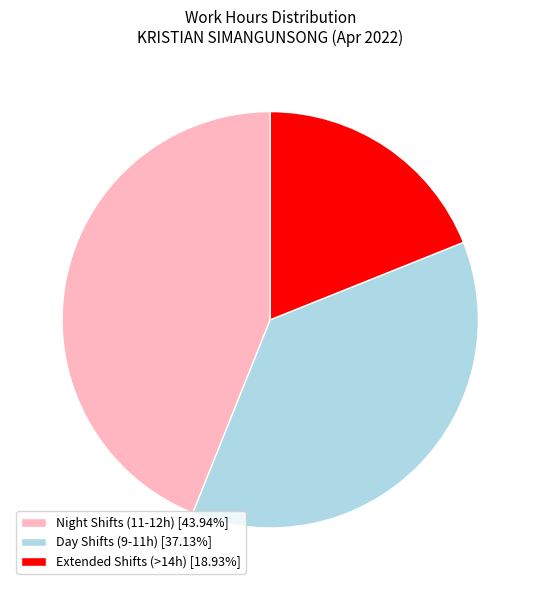

How many segments does this pie chart have?

3